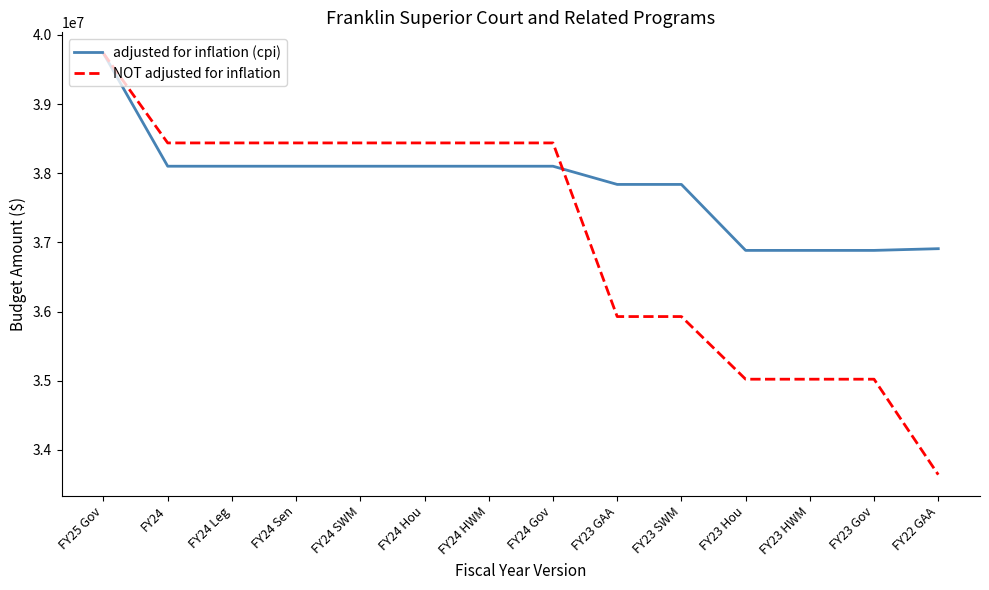

Where does the NOT adjusted for inflation series first go above 38437953?

FY25 Gov